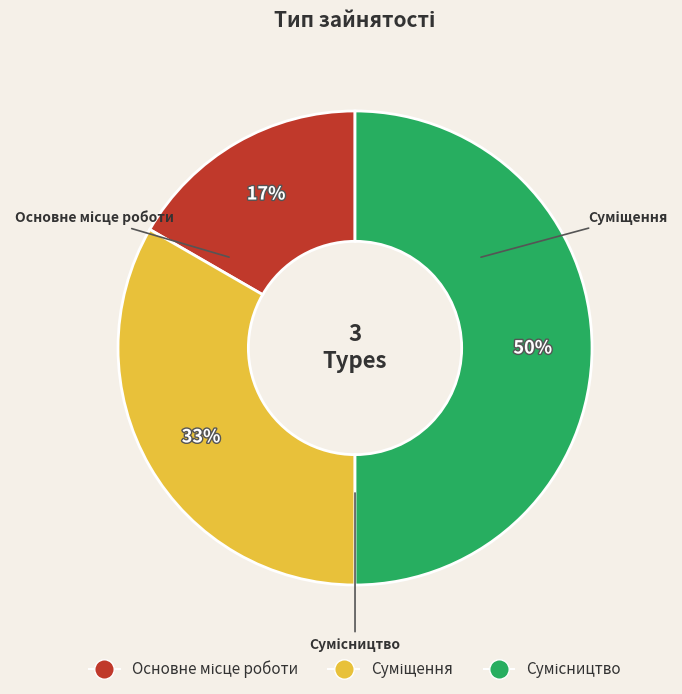

To the nearest percent, what is the average slice percentage?

33%